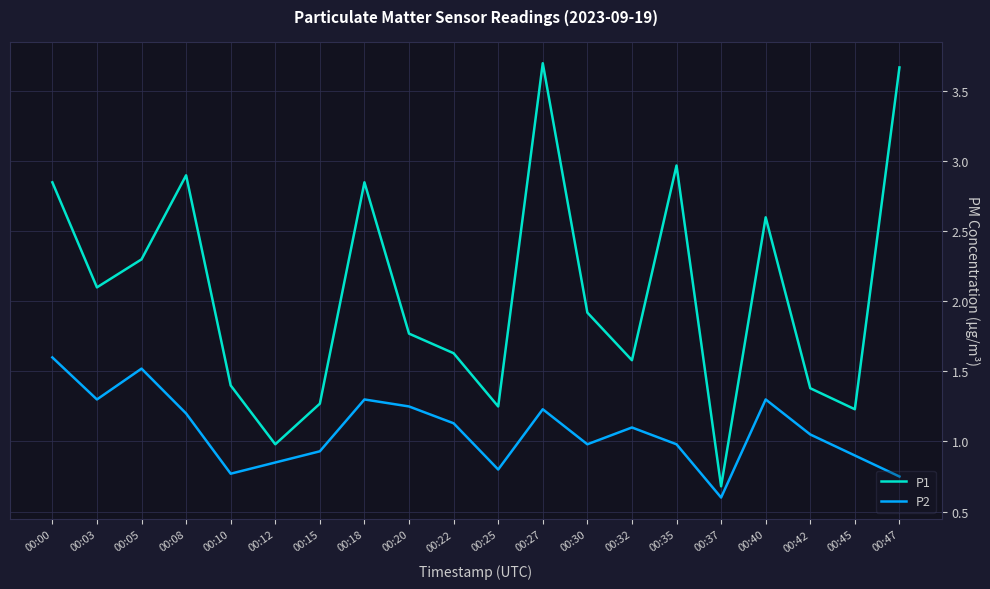

Is the value of P1 at 00:15 greater than the value of P2 at 00:18?

No